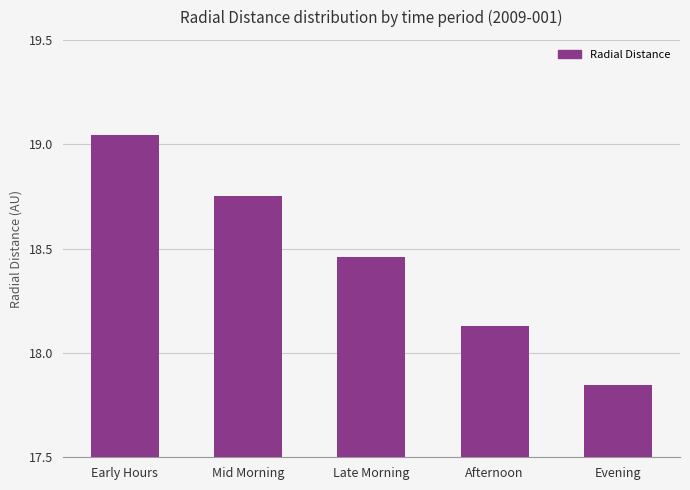

Count the number of data series in this chart.

1